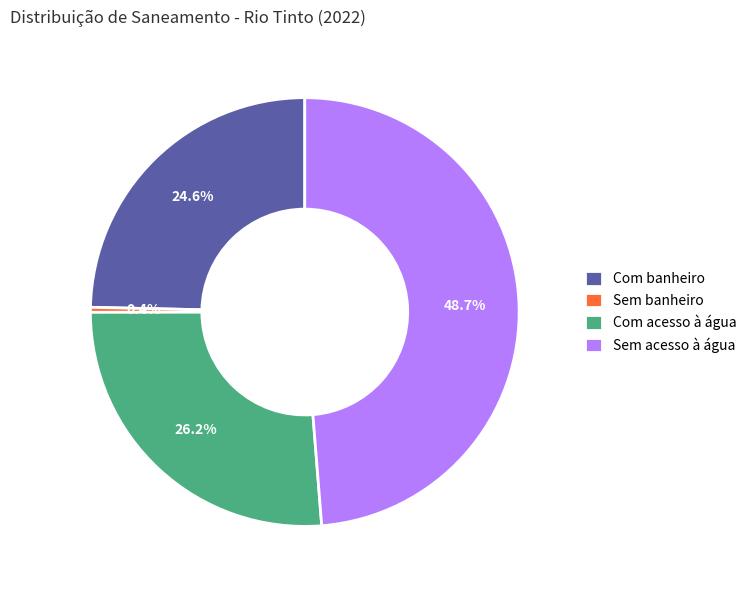

Is it true that Sem banheiro is 0% of the pie?

True